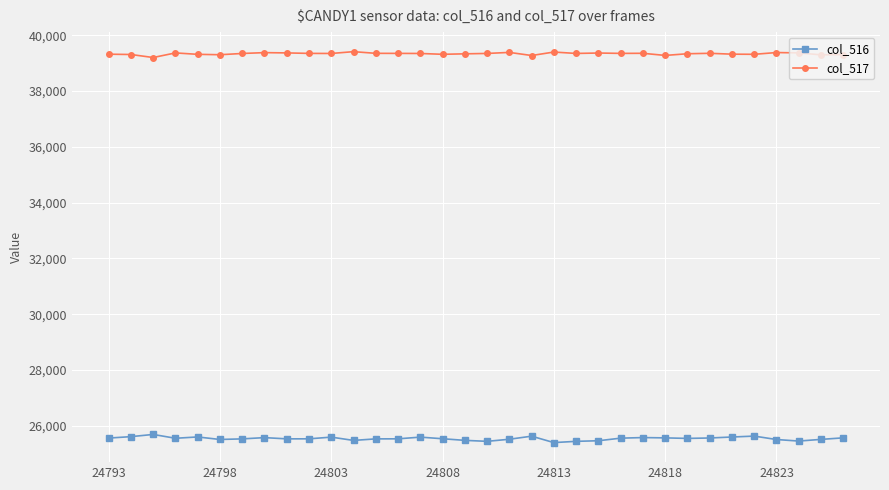

What are all the series names shown in the legend?

col_516, col_517